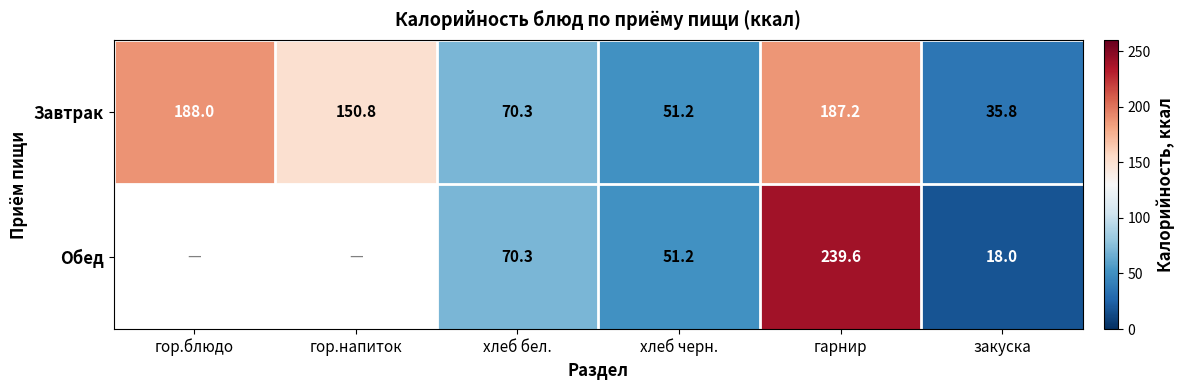

Where does the Завтрак series first go above 150?

гор.блюдо